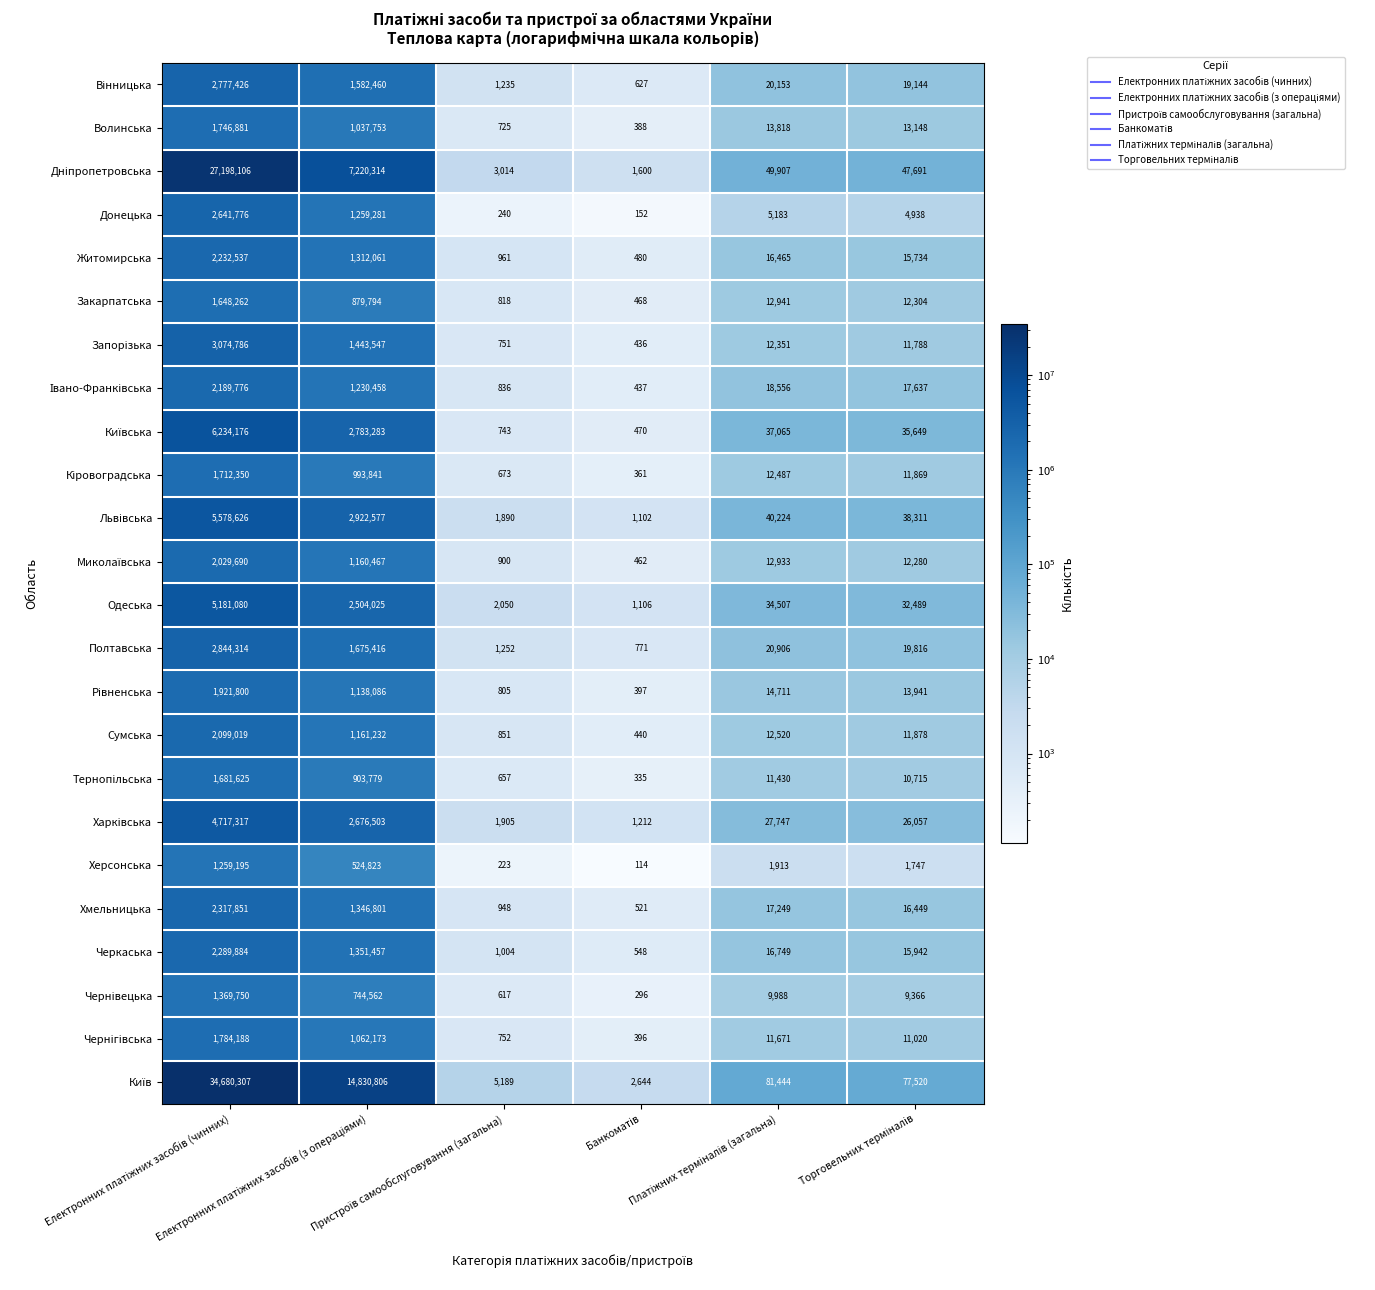

What is the lowest value of the Донецька series?

152